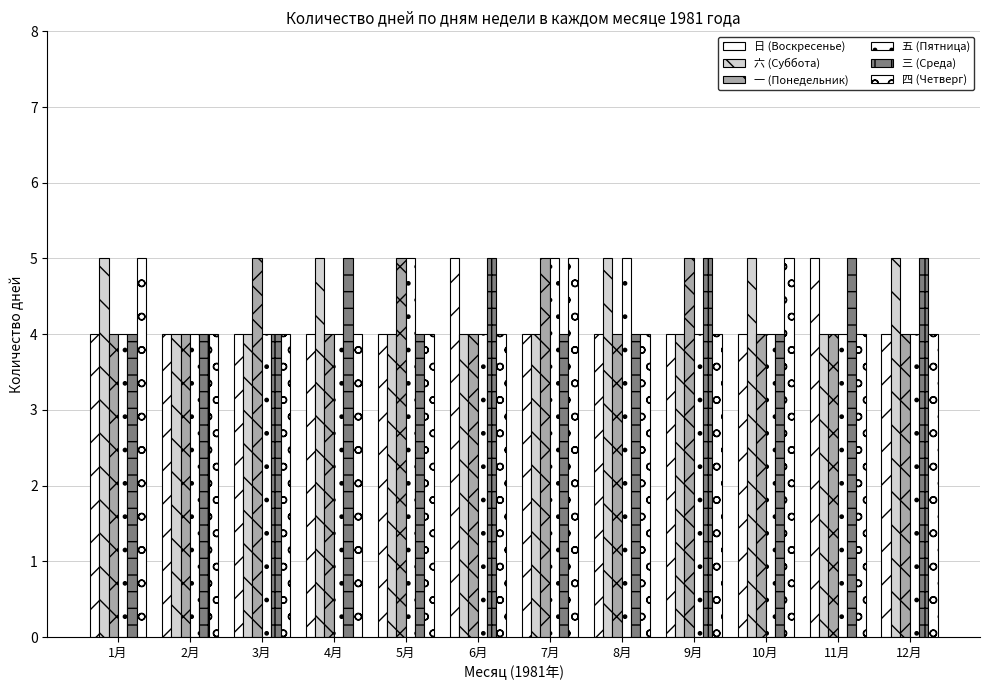

Count the number of data series in this chart.

6